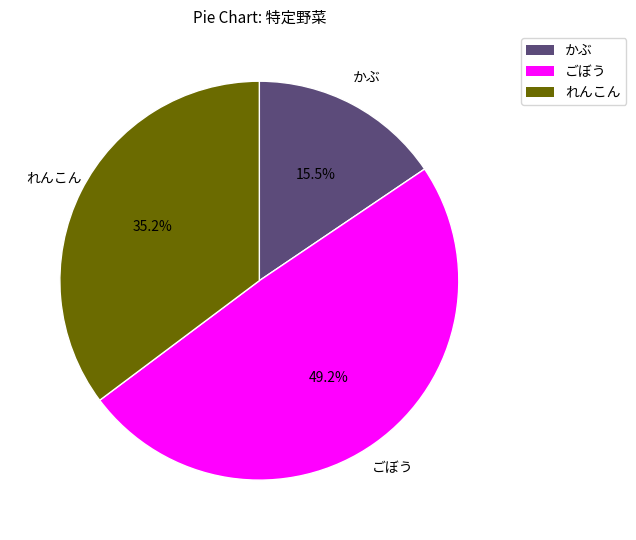

Between れんこん and ごぼう, which is larger?

ごぼう